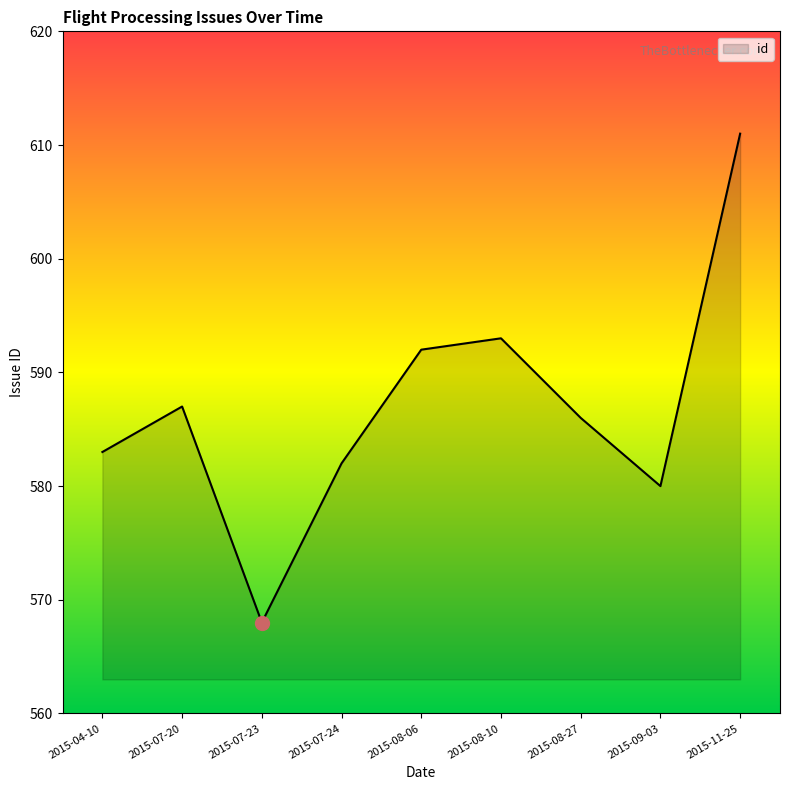

What is the smallest value displayed?

568